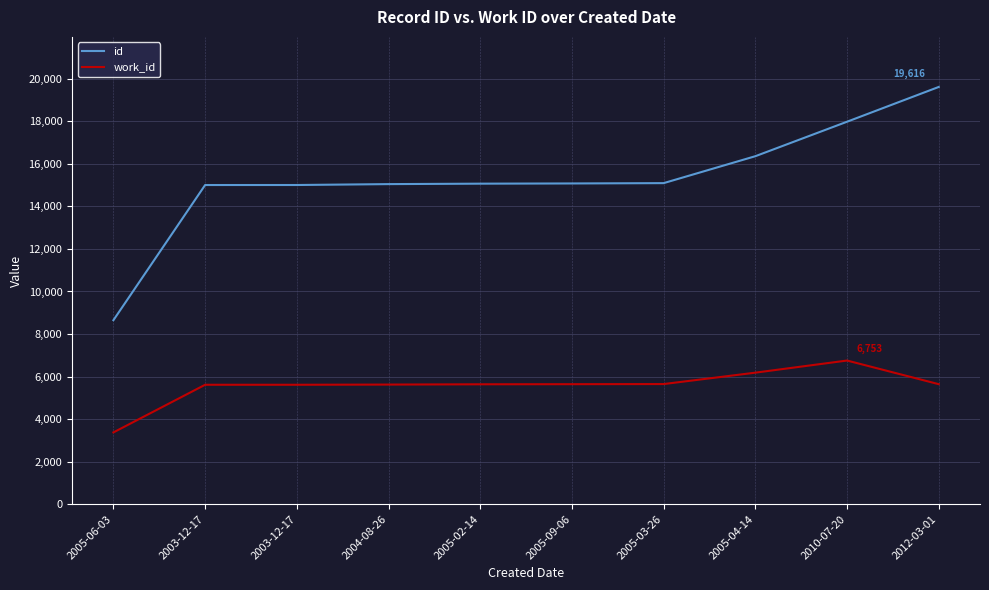

Between 2010-07-20 and 2005-06-03, which is larger?

2010-07-20